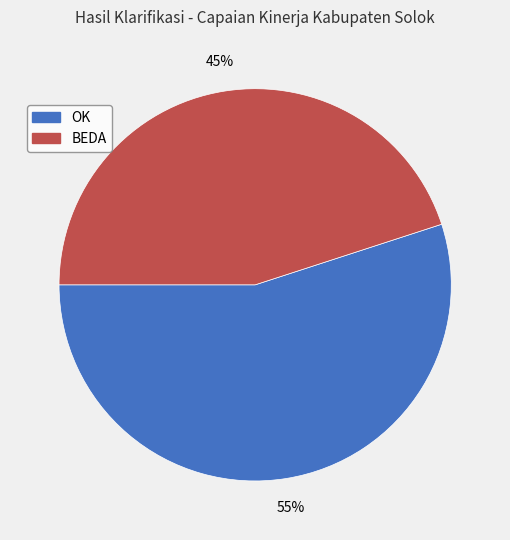

Combined, do BEDA and OK account for over 50%?

Yes